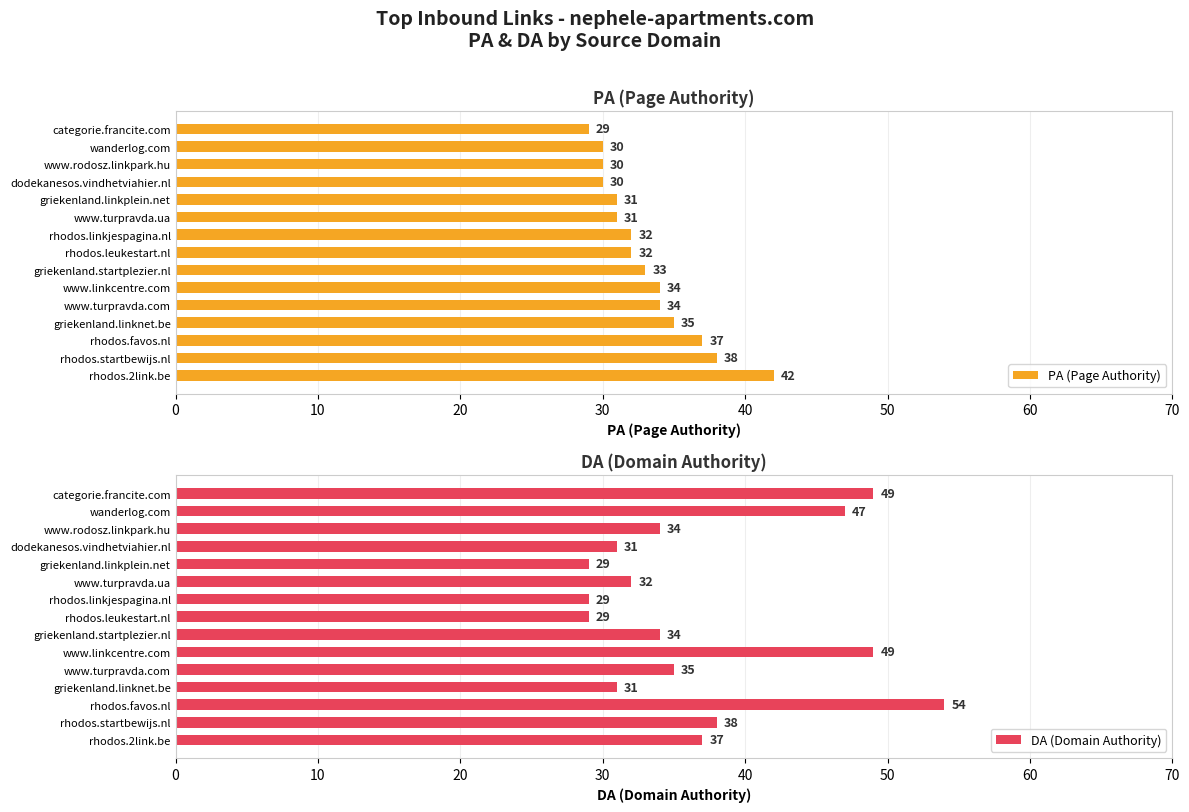

What is the minimum value for PA (Page Authority)?

29